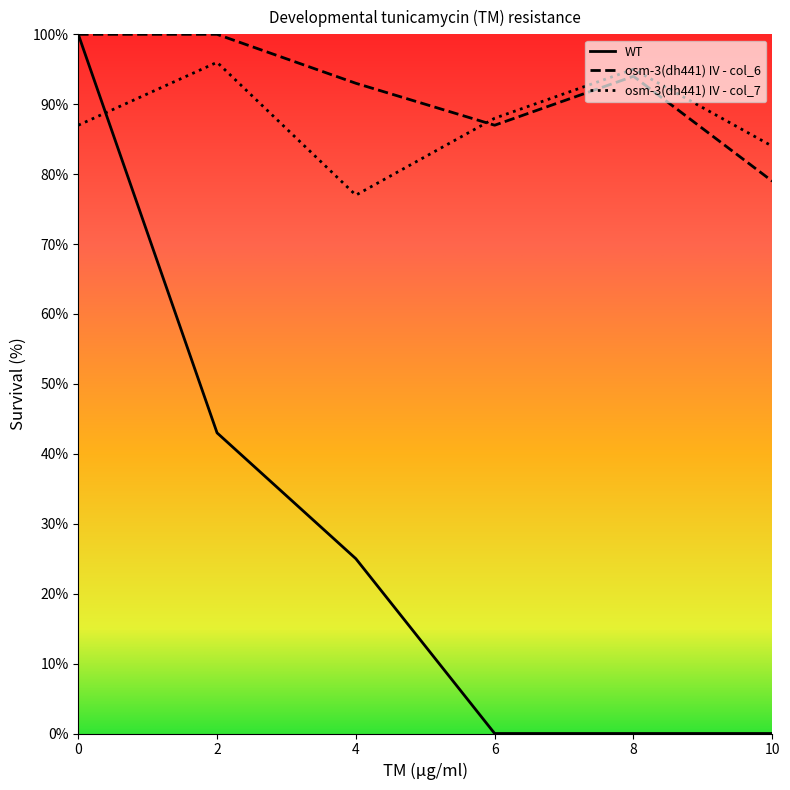

What is the difference between the maximum and second lowest values in the osm-3(dh441) IV - col_7 series?

12